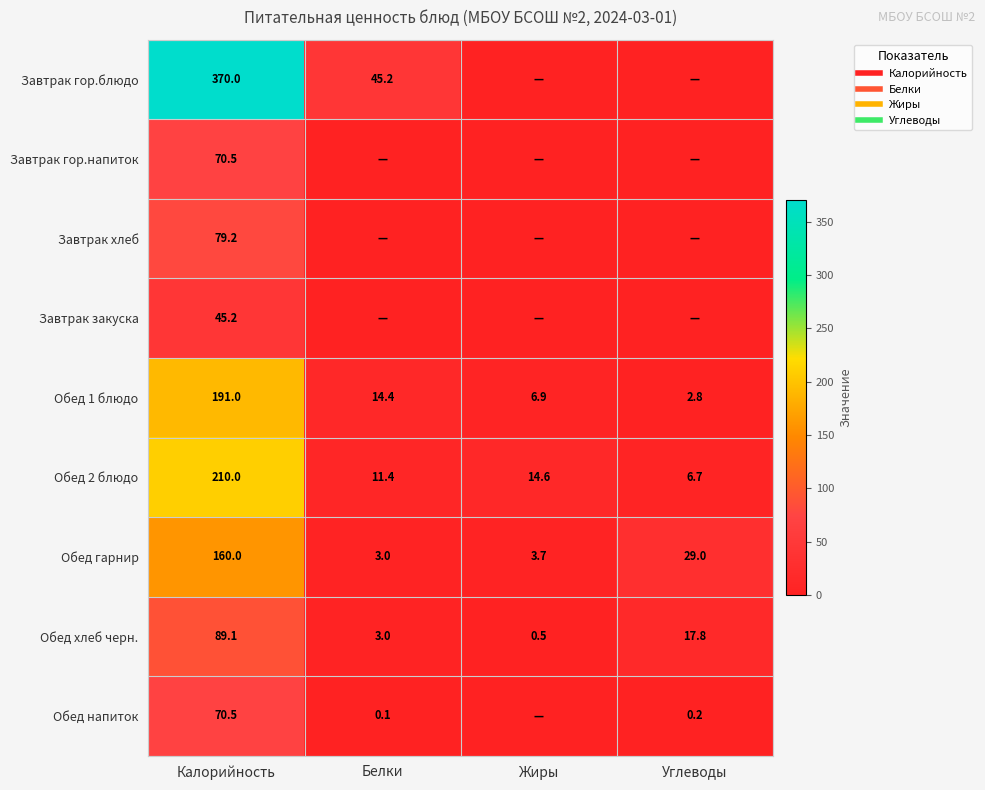

Read the Обед хлеб черн. value at Калорийность.

89.1